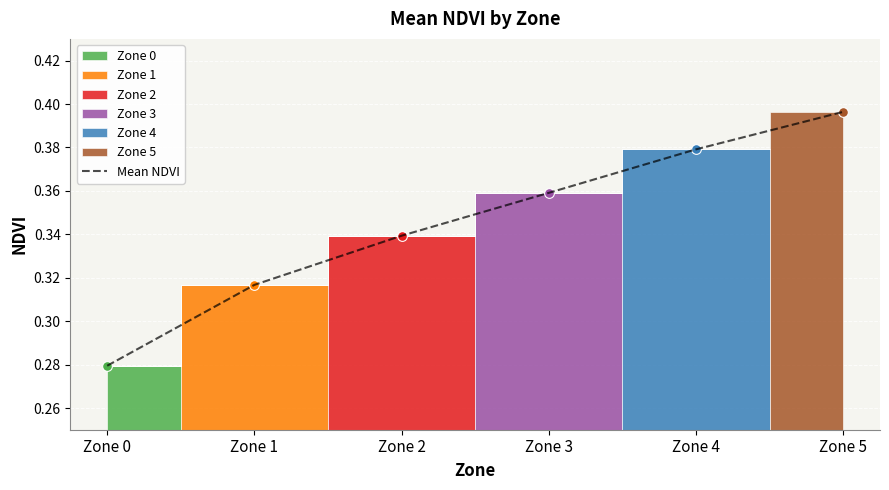

Where is the data nearest to the value 0?

Zone 0